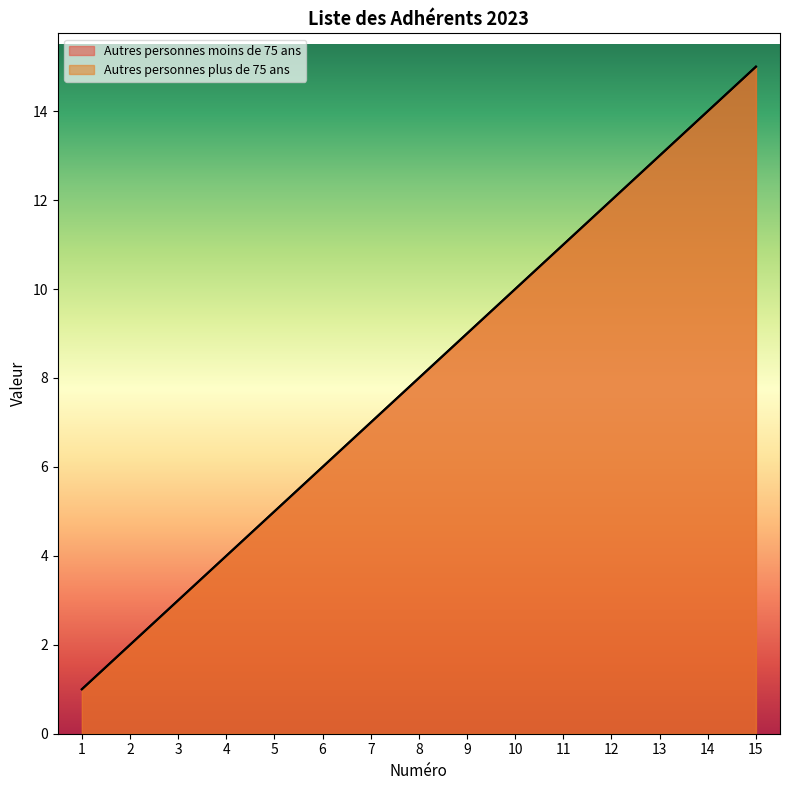

Reading left to right, what are all the values shown in this chart?

Autres personnes moins de 75 ans: 1=1	2=2	3=3	4=4	5=5	6=6	7=7	8=8	9=9	10=10	11=11	12=12	13=13	14=14	15=15
Autres personnes plus de 75 ans: 1=1	2=2	3=3	4=4	5=5	6=6	7=7	8=8	9=9	10=10	11=11	12=12	13=13	14=14	15=15